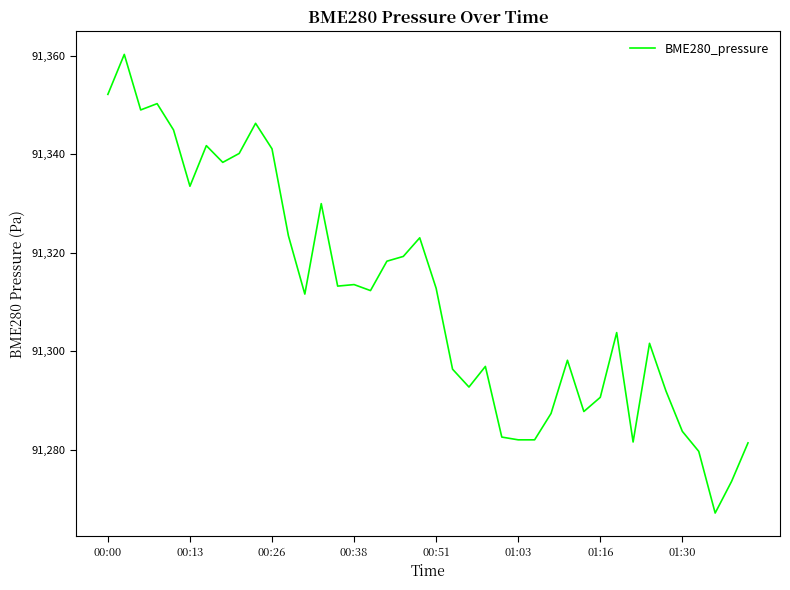

How many distinct data groups are displayed?

1